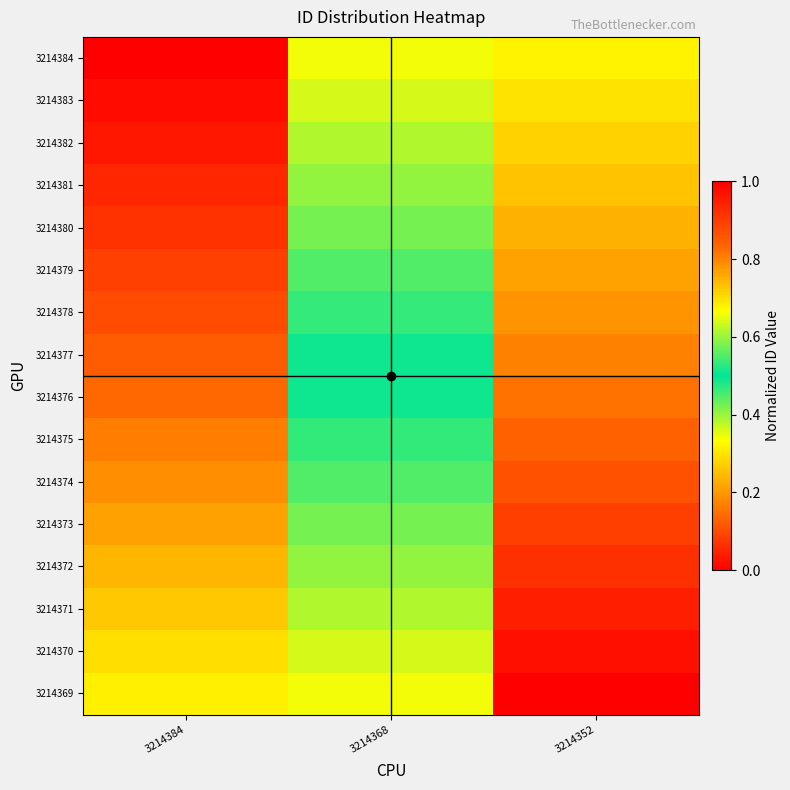

Reading right to left, transcribe all the data shown in this chart.

3214384: 3214352=0.3	3214368=0.7	3214384=1.0
3214383: 3214352=0.3	3214368=0.6	3214384=1.0
3214382: 3214352=0.3	3214368=0.6	3214384=1.0
3214381: 3214352=0.3	3214368=0.6	3214384=0.9
3214380: 3214352=0.2	3214368=0.6	3214384=0.9
3214379: 3214352=0.2	3214368=0.6	3214384=0.9
3214378: 3214352=0.2	3214368=0.5	3214384=0.9
3214377: 3214352=0.2	3214368=0.5	3214384=0.9
3214376: 3214352=0.1	3214368=0.5	3214384=0.8
3214375: 3214352=0.1	3214368=0.5	3214384=0.8
3214374: 3214352=0.1	3214368=0.4	3214384=0.8
3214373: 3214352=0.1	3214368=0.4	3214384=0.8
3214372: 3214352=0.1	3214368=0.4	3214384=0.7
3214371: 3214352=0.0	3214368=0.4	3214384=0.7
3214370: 3214352=0.0	3214368=0.4	3214384=0.7
3214369: 3214352=0.0	3214368=0.3	3214384=0.7